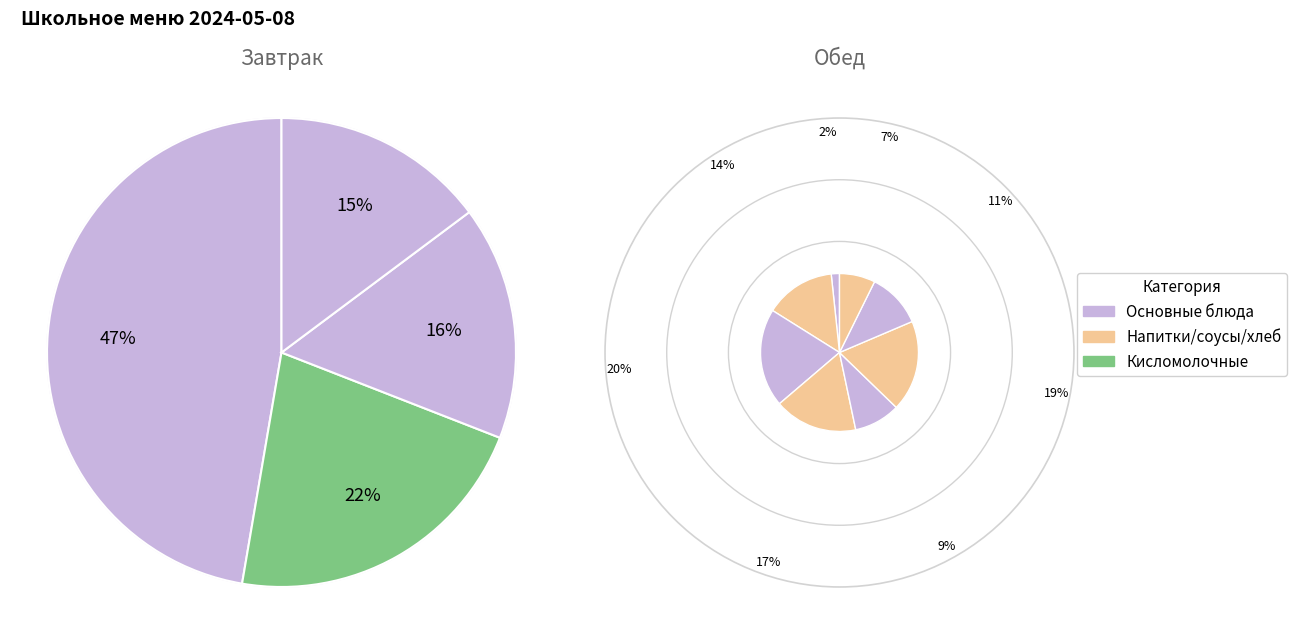

What percentage is the хлеб пшеничный slice, to the nearest percent?

7%